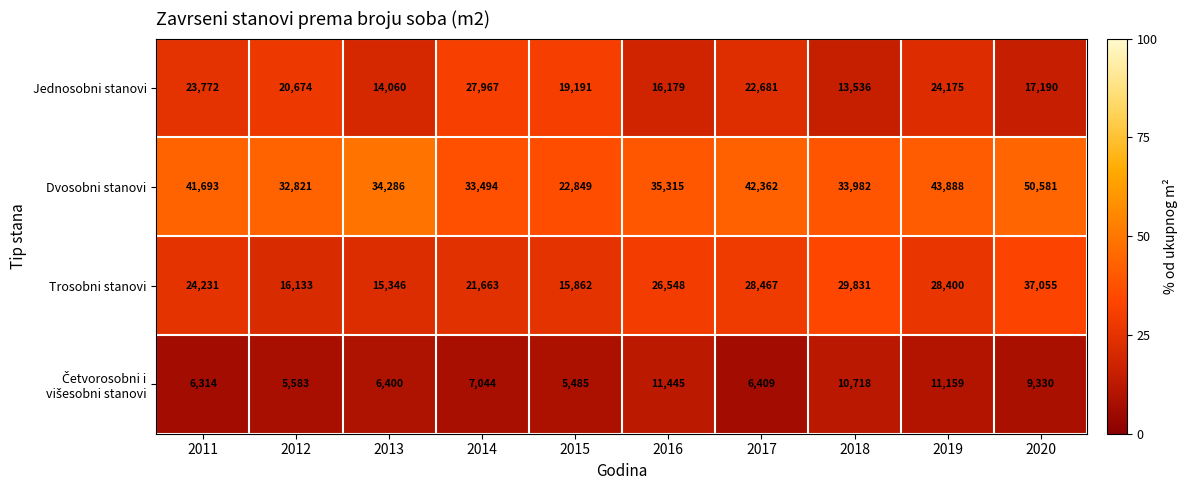

The value of Dvosobni stanovi at 2019 is 9057. True or false?

False